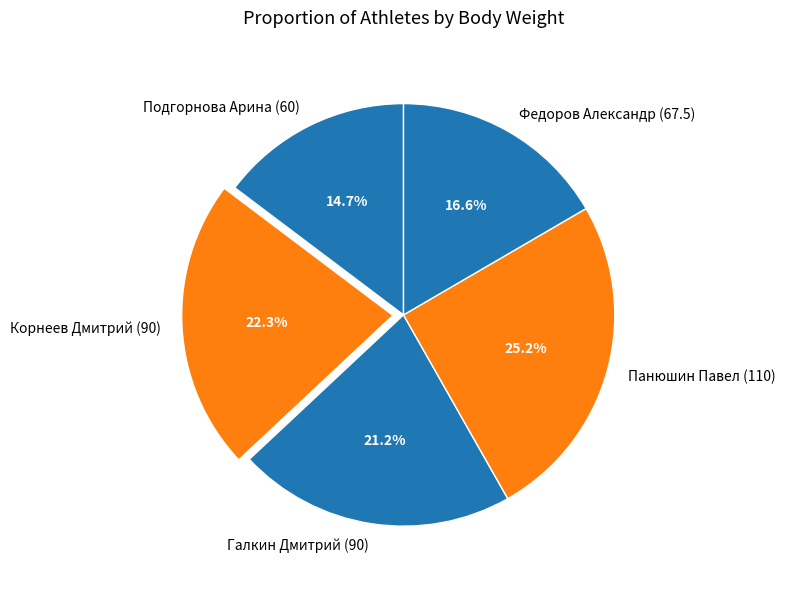

True or false: Корнеев Дмитрий (90) accounts for 29% of the total.

False